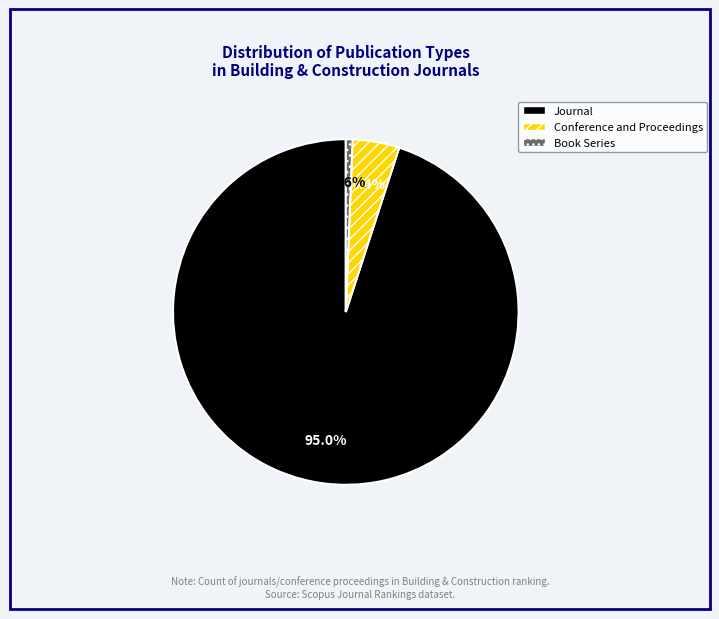

What is the largest slice in the pie chart?

Journal